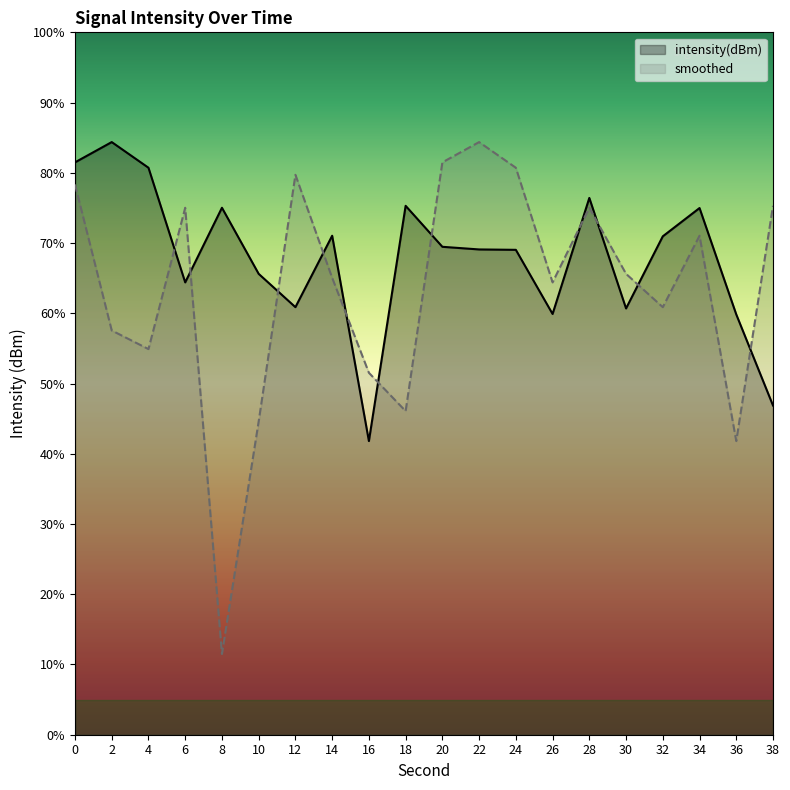

What is the total value across all series at 28?

151.4